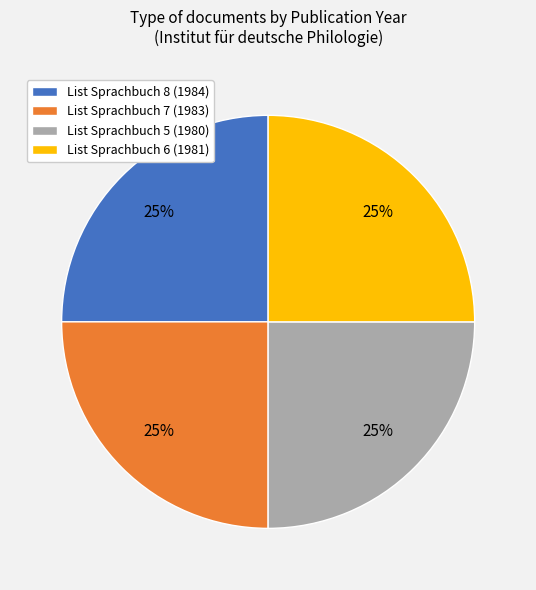

Does any single category account for the majority?

No